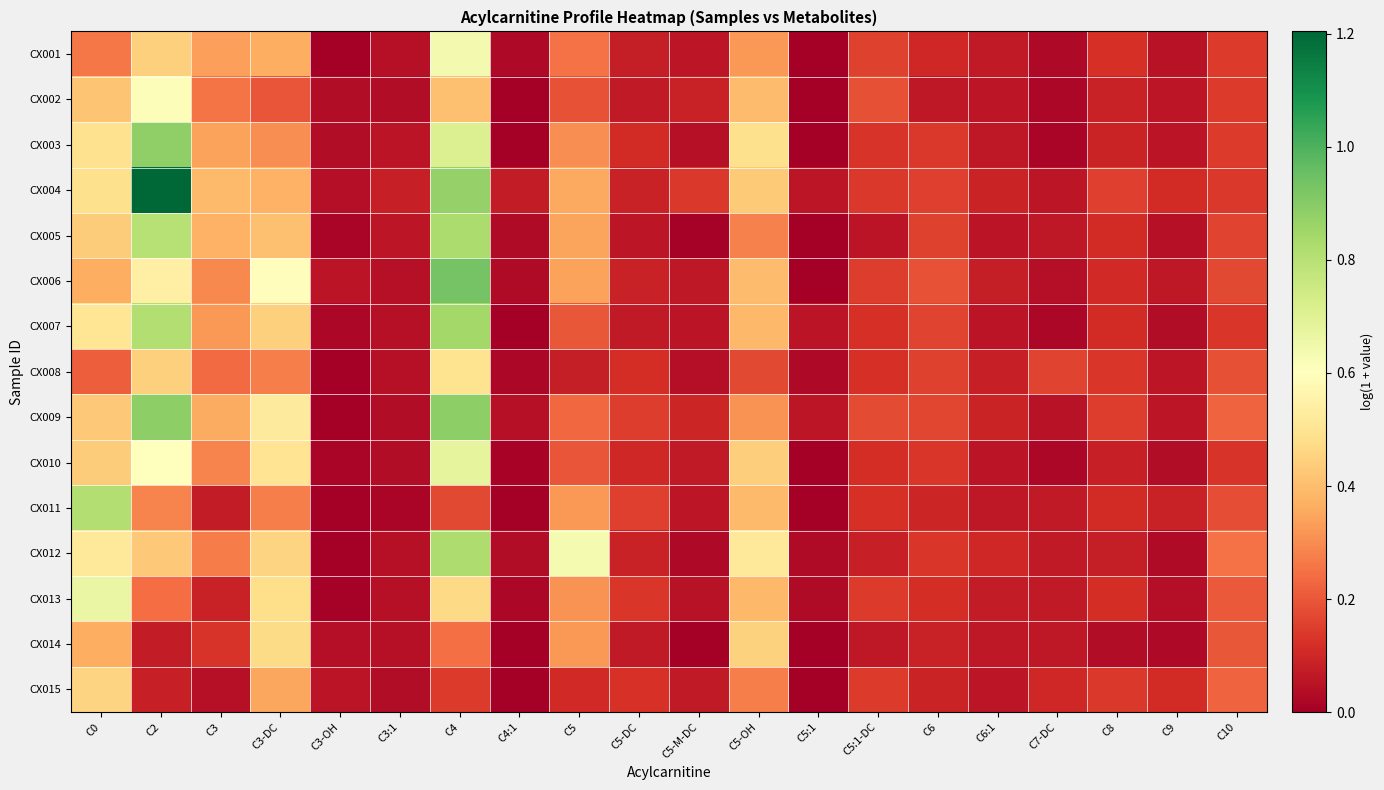

Which category has the highest value across all series?

C2